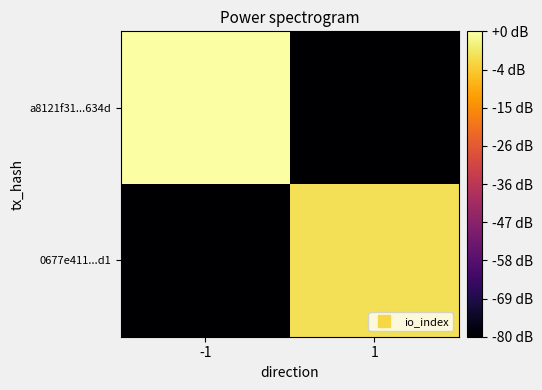

Which has a higher value, -1 or 1?

-1